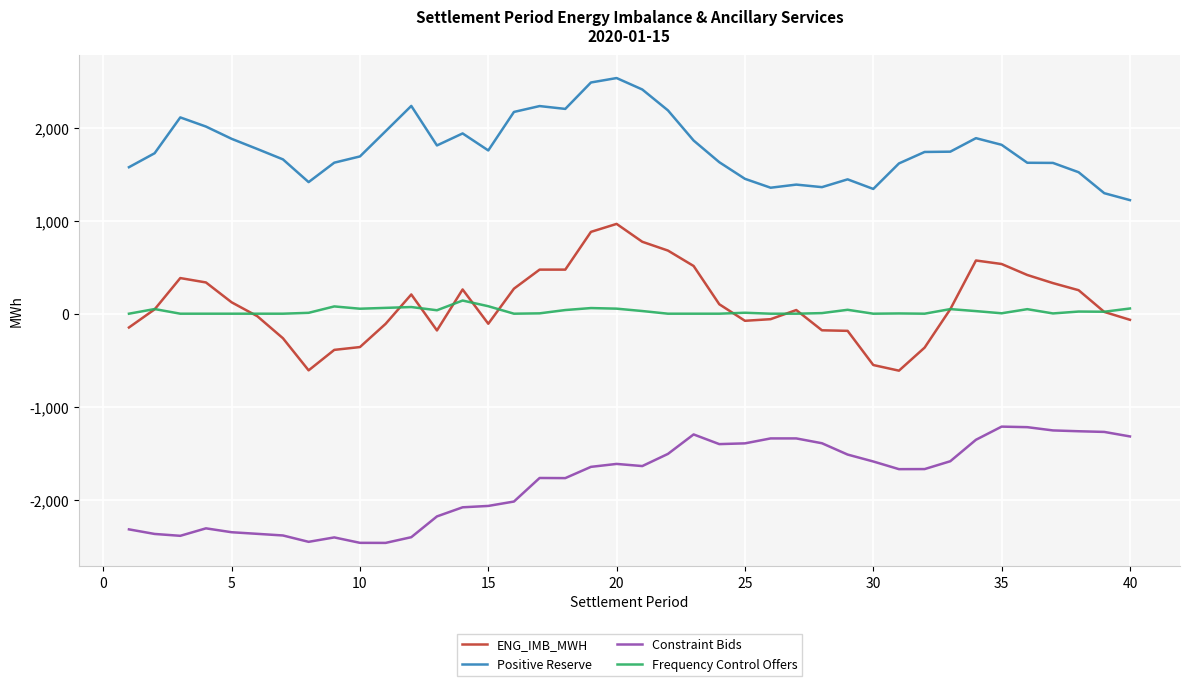

What is the difference between the maximum and second lowest values in the ENG_IMB_MWH series?

1574.2